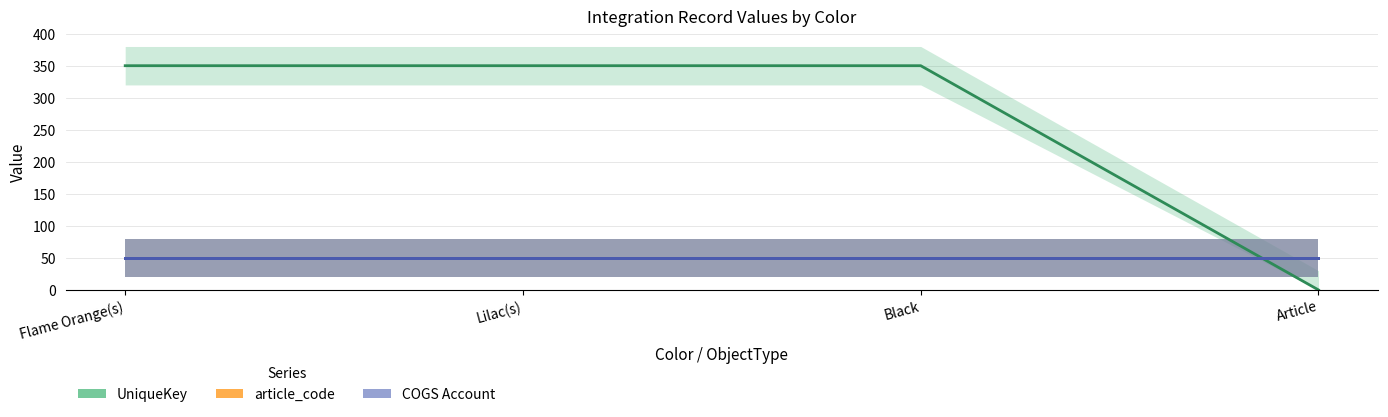

Is it true that Asset Account equals 50.0 at Article?

True